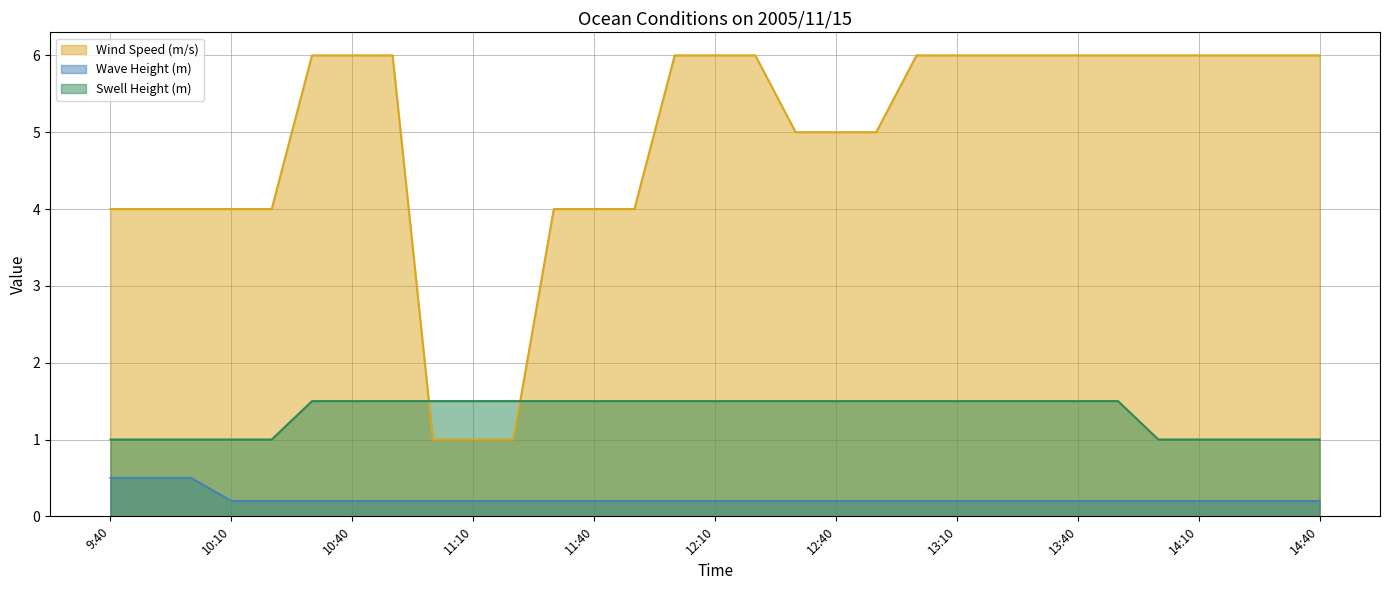

What is the average value of the Swell Height (m) series?

1.3